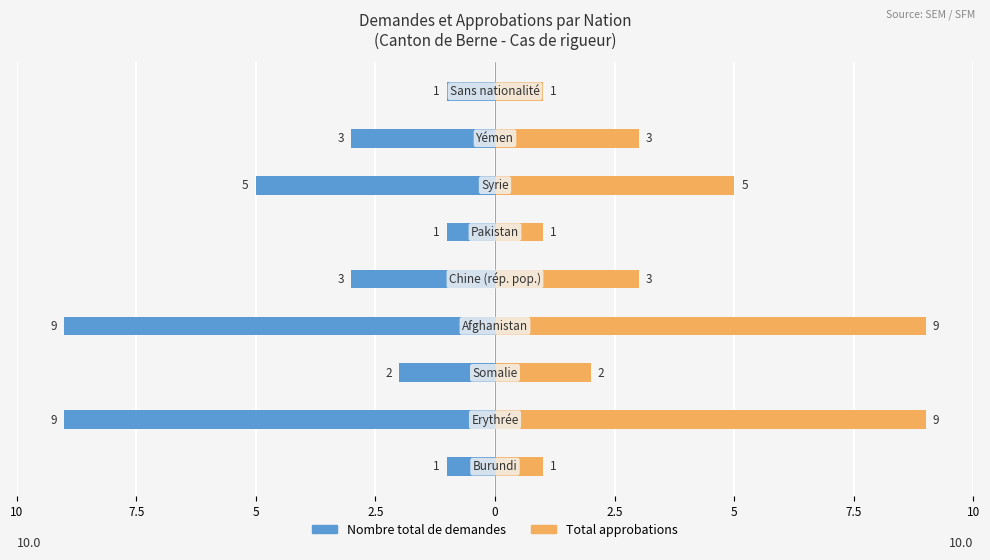

At 10, list the series in order from largest to smallest.

Total approbations, Nombre total de demandes